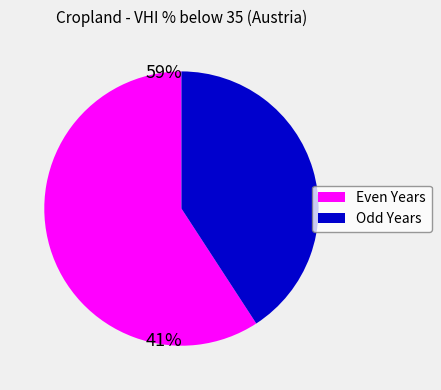

Is there any slice that represents more than half of the pie?

Yes